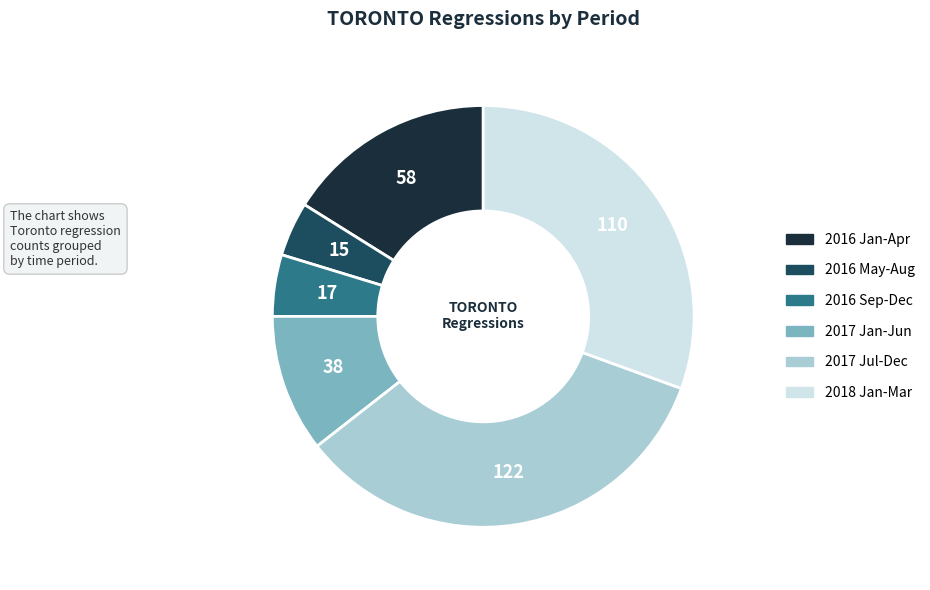

Does any single category account for the majority?

No